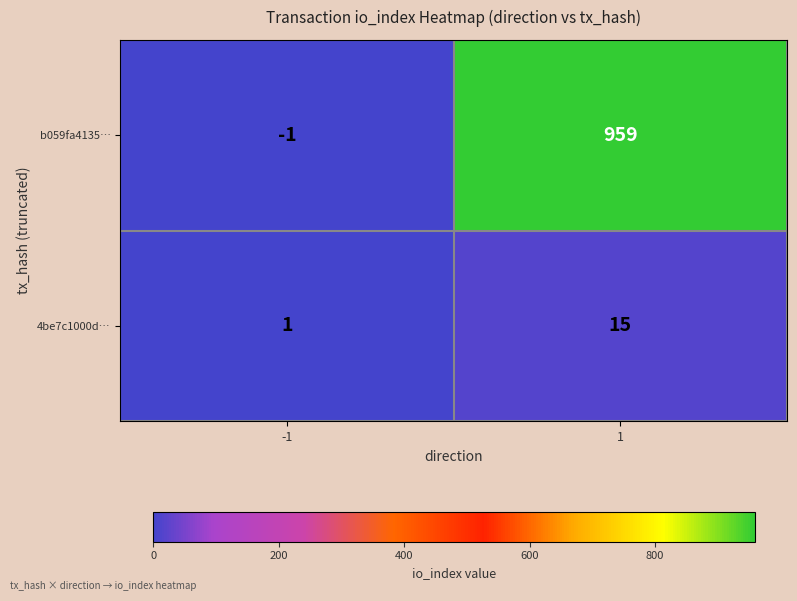

What is the highest value of the b059fa4135… series?

959